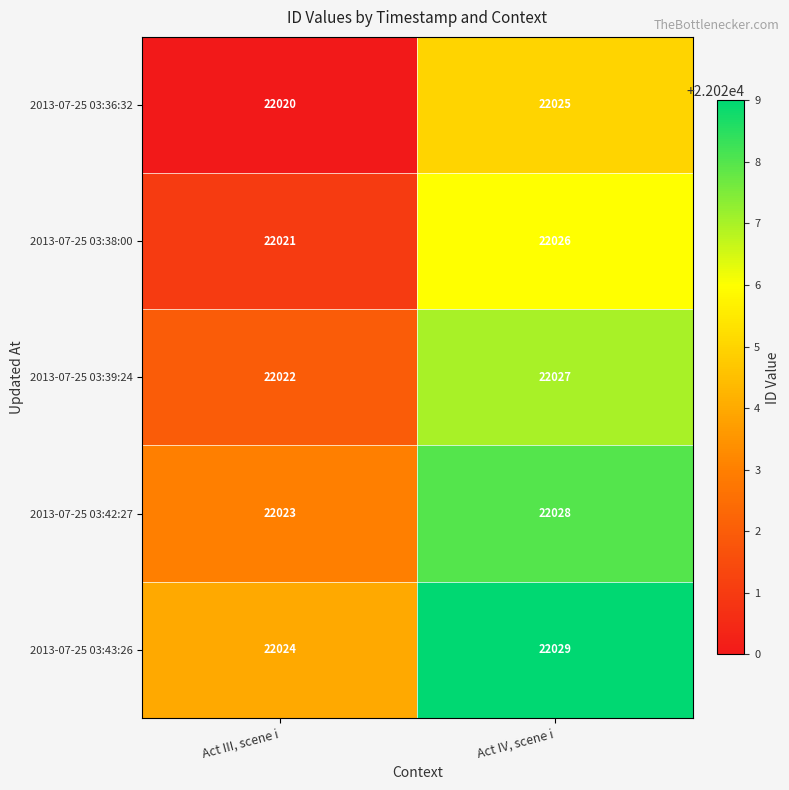

The value of 2013-07-25 03:36:32 at Act IV, scene i is 22025. True or false?

True